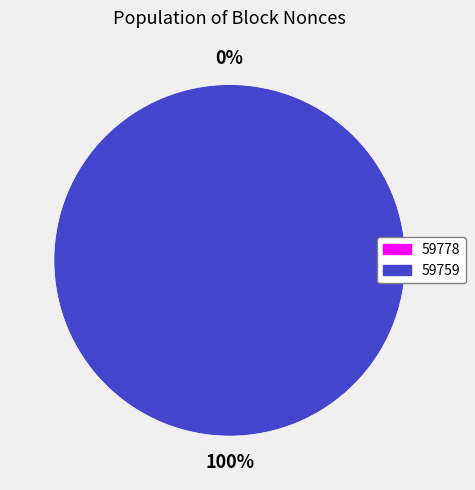

How many slices are in this pie chart?

2